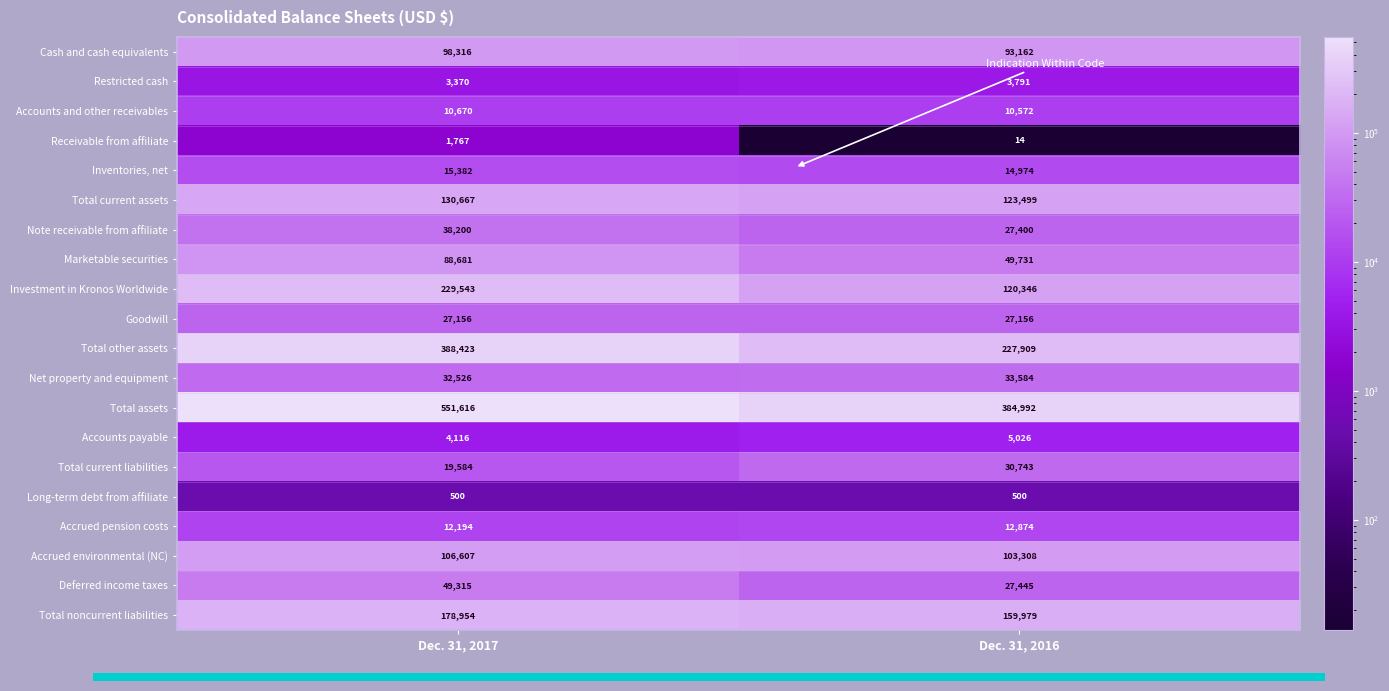

Is the value of Deferred income taxes at Dec. 31, 2017 greater than the value of Restricted cash at Dec. 31, 2017?

Yes